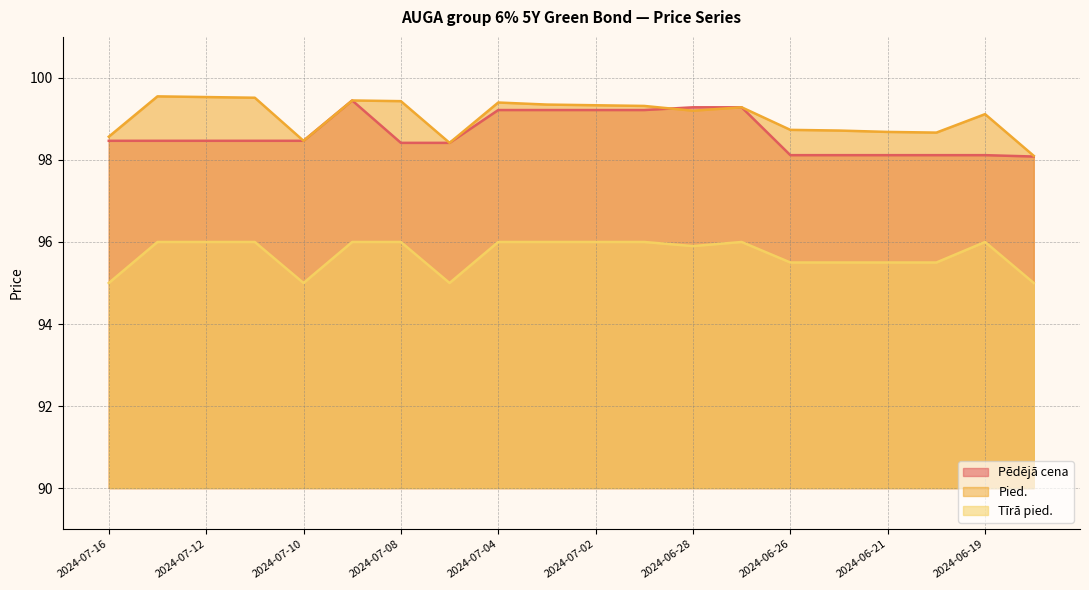

At which category does the chart reach its peak across all series?

2024-07-15